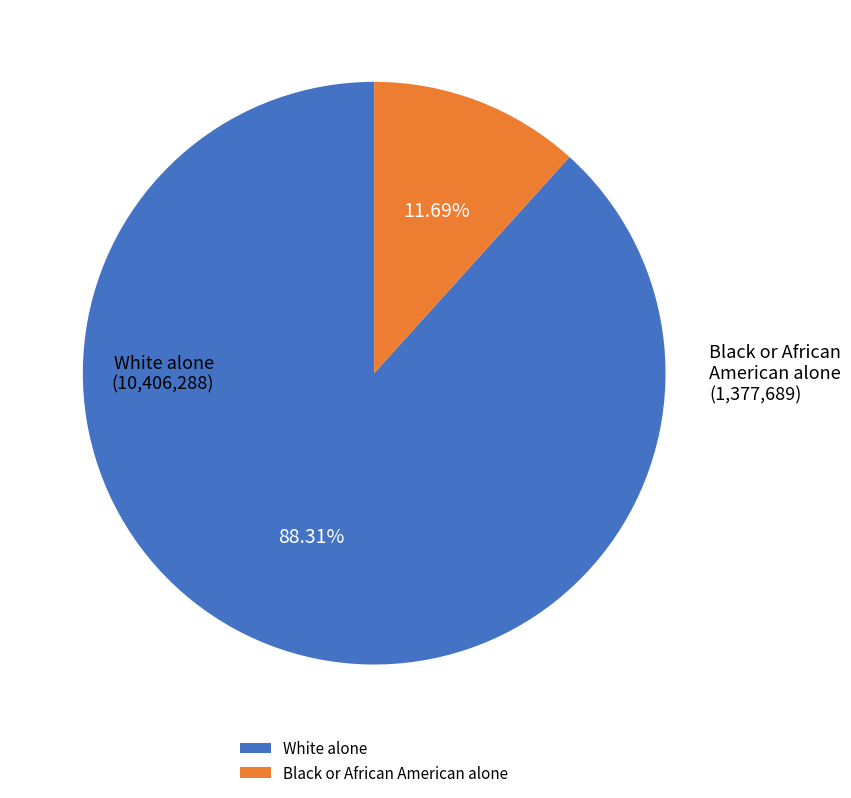

What portion of the pie excludes Black or African American alone?

88.3%